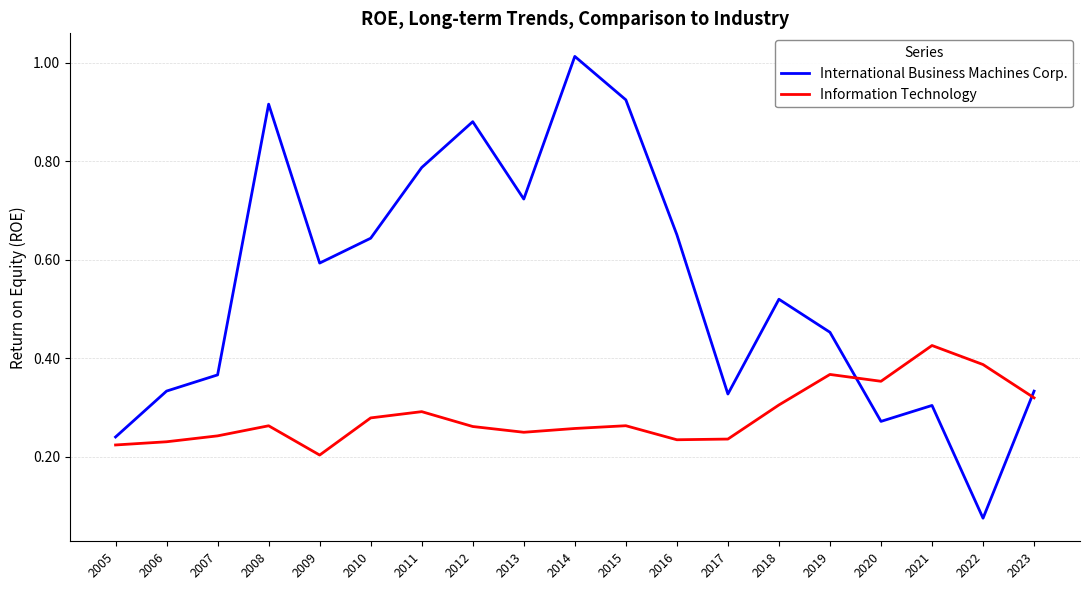

What are all the series names shown in the legend?

International Business Machines Corp., Information Technology